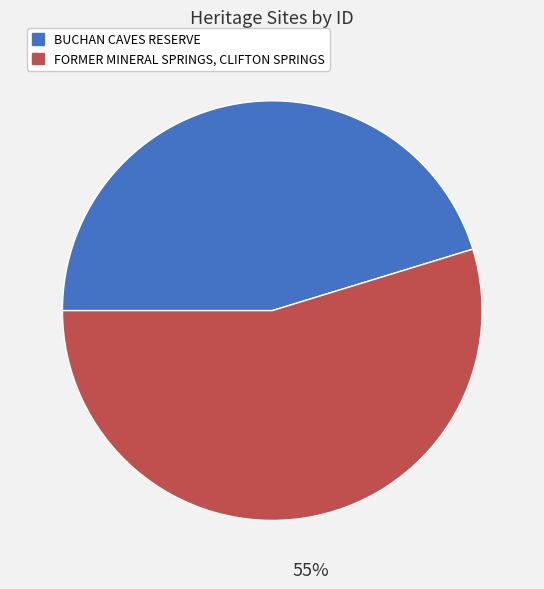

To the nearest percent, what is the combined percentage of FORMER MINERAL SPRINGS, CLIFTON SPRINGS and BUCHAN CAVES RESERVE?

100%